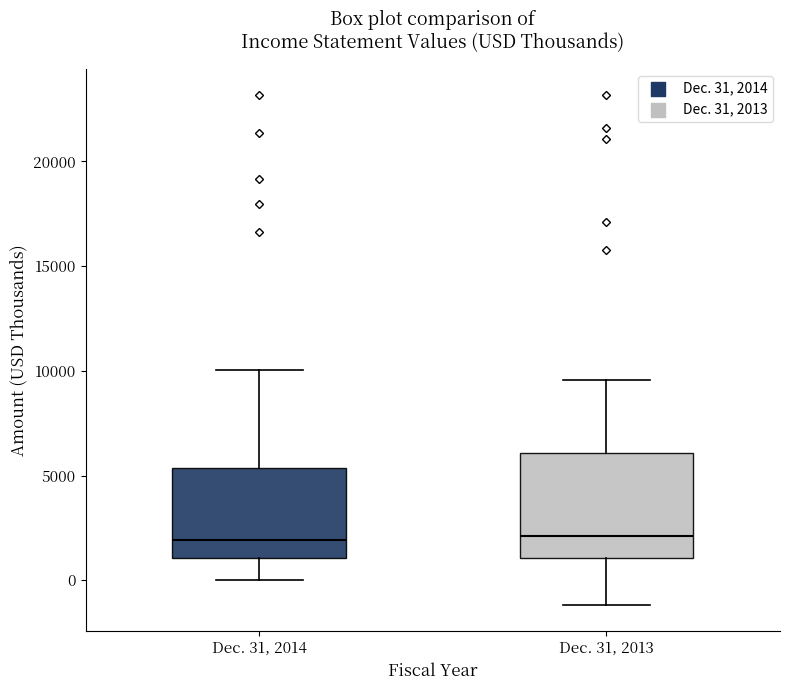

Reading left to right, read every box against the y-axis: the position of its median line, the range the box covers, and the ends of its whiskers. The values are not printed on the chart, so give them approximately, as read against the axis.

Dec. 31, 2014: median 2000, box 1000 to 5500, whiskers 0 to 10000
Dec. 31, 2013: median 2000, box 1000 to 6000, whiskers -1000 to 9500